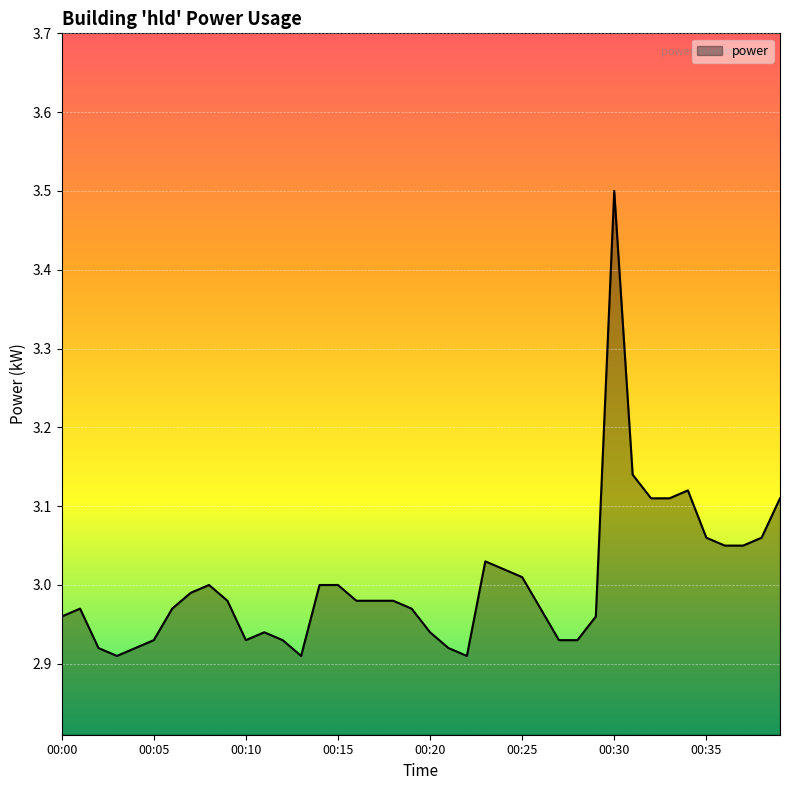

What is the difference between the maximum and minimum values?

0.6